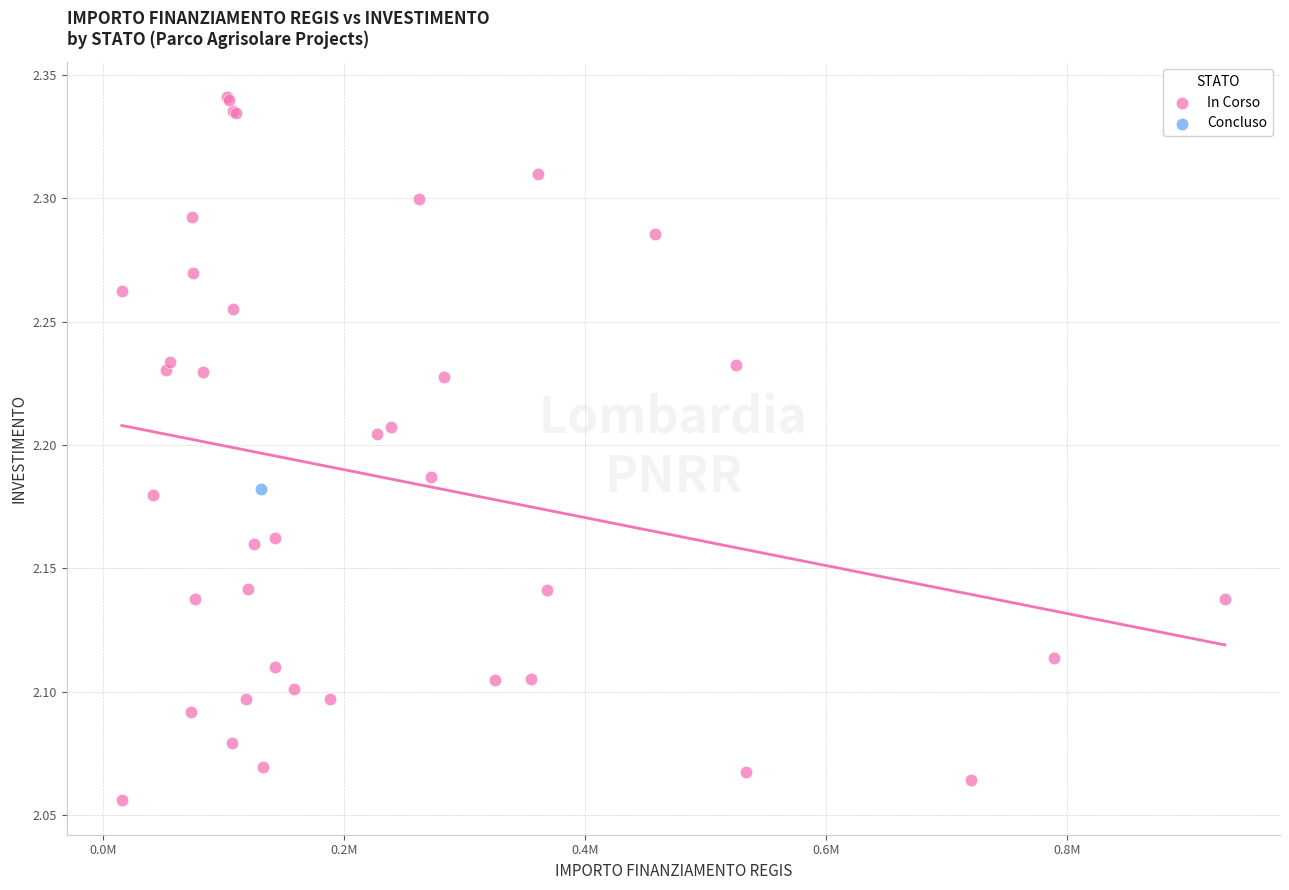

What are all the series names shown in the legend?

In Corso, Concluso